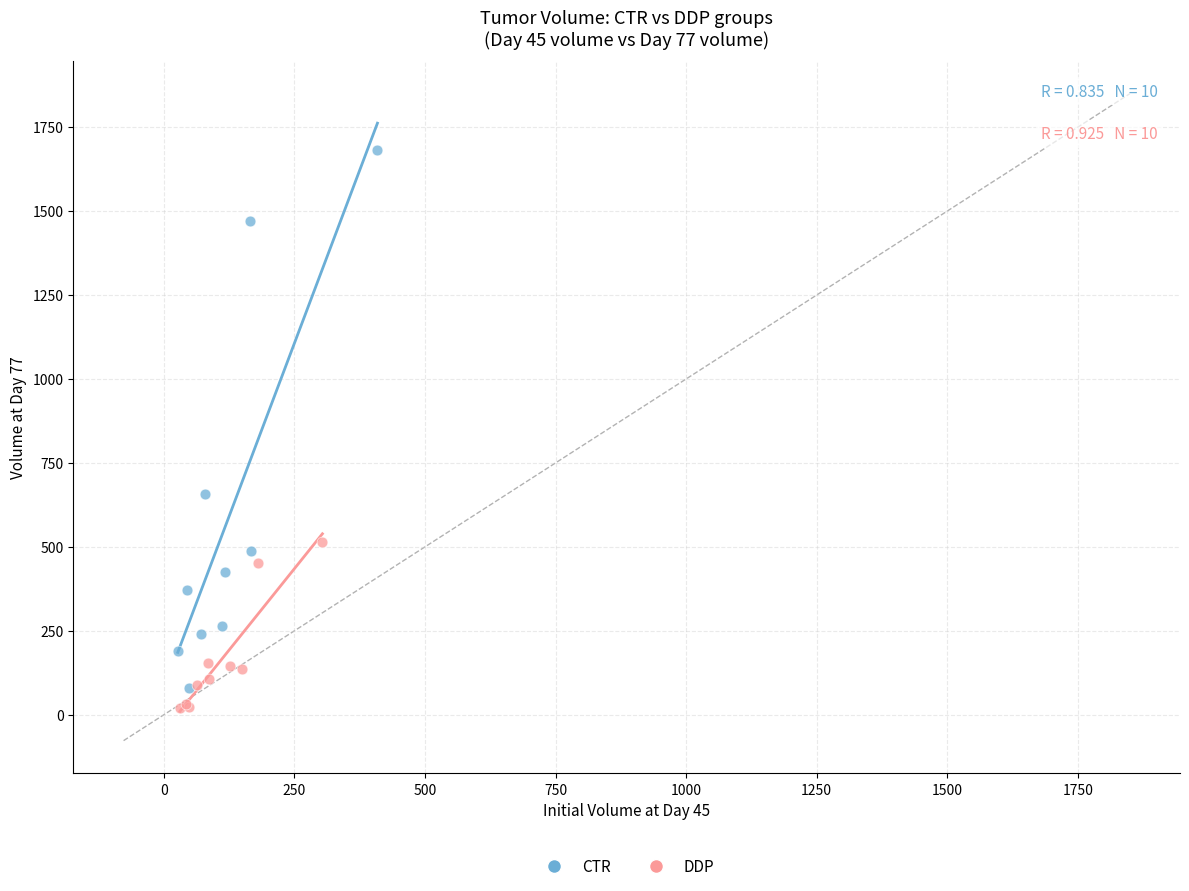

What are all the series names shown in the legend?

CTR, DDP